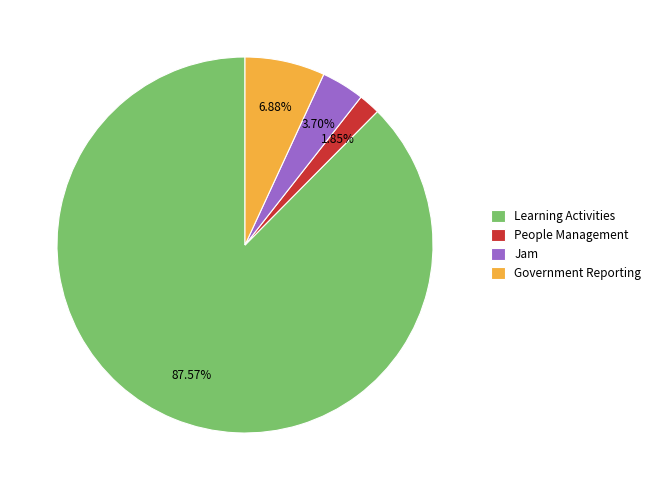

How many slices are in this pie chart?

4